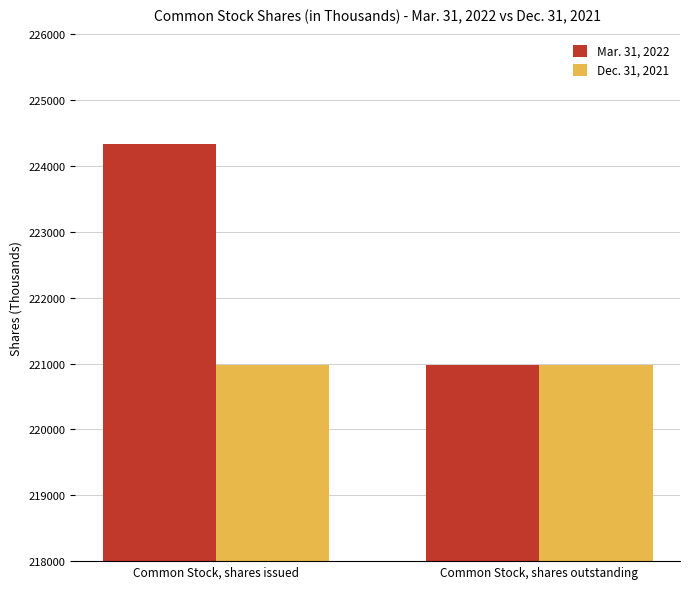

Which series has the largest total across all categories?

Mar. 31, 2022